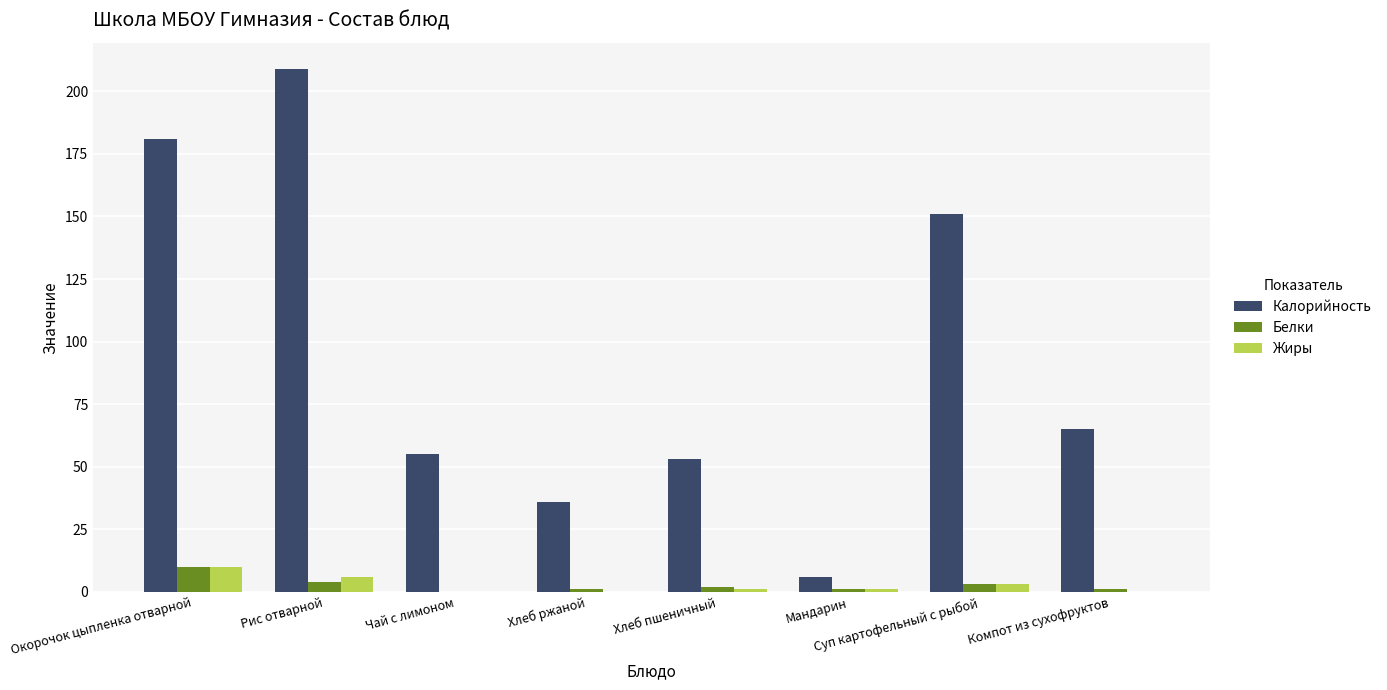

The value of Жиры at Рис отварной is 6. True or false?

True